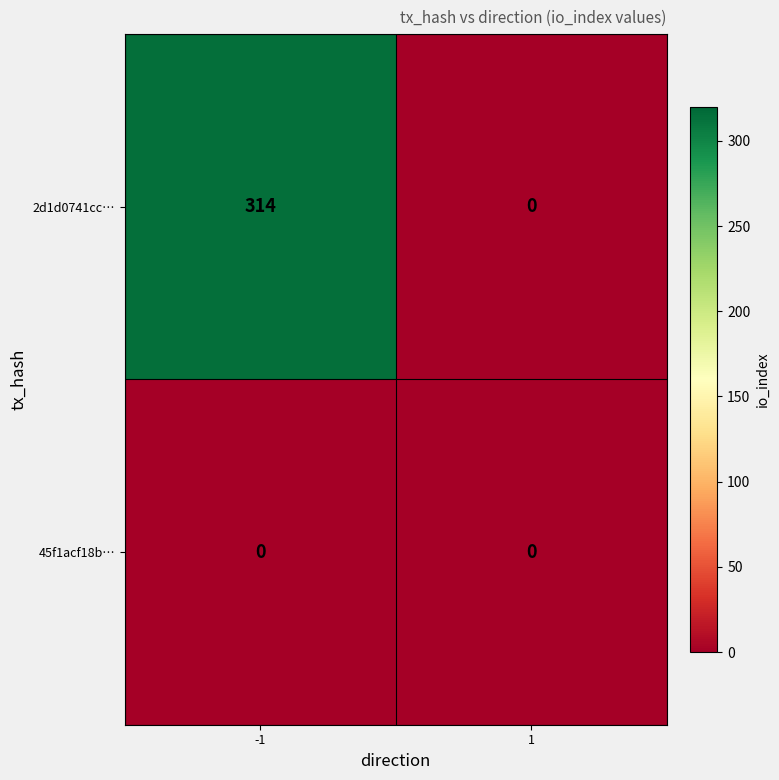

Reading left to right, extract all data points from this chart.

2d1d0741cc…: 314	0
45f1acf18b…: 0	0